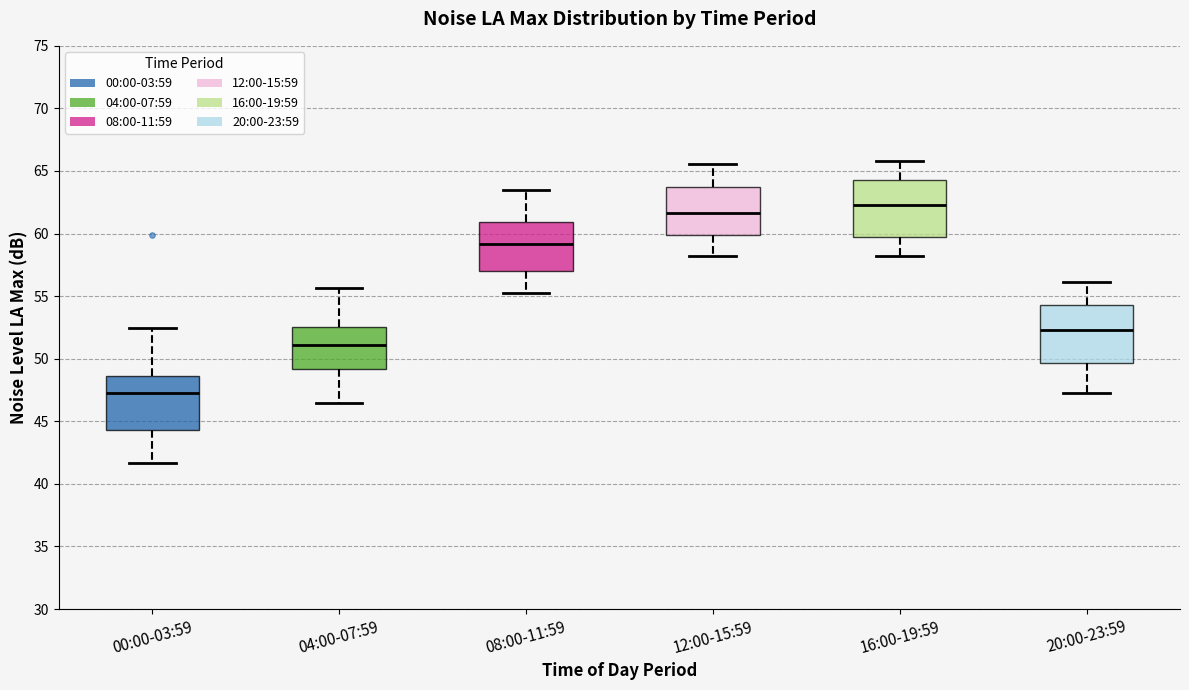

Reading left to right, read every box against the y-axis: the position of its median line, the range the box covers, and the ends of its whiskers. The values are not printed on the chart, so give them approximately, as read against the axis.

00:00-03:59: median 47.0, box 44.5 to 48.5, whiskers 41.5 to 52.5
04:00-07:59: median 51.0, box 49.0 to 52.5, whiskers 46.5 to 55.5
08:00-11:59: median 59.0, box 57.0 to 61.0, whiskers 55.0 to 63.5
12:00-15:59: median 61.5, box 60.0 to 63.5, whiskers 58.0 to 65.5
16:00-19:59: median 62.5, box 59.5 to 64.5, whiskers 58.0 to 66.0
20:00-23:59: median 52.5, box 49.5 to 54.5, whiskers 47.0 to 56.0